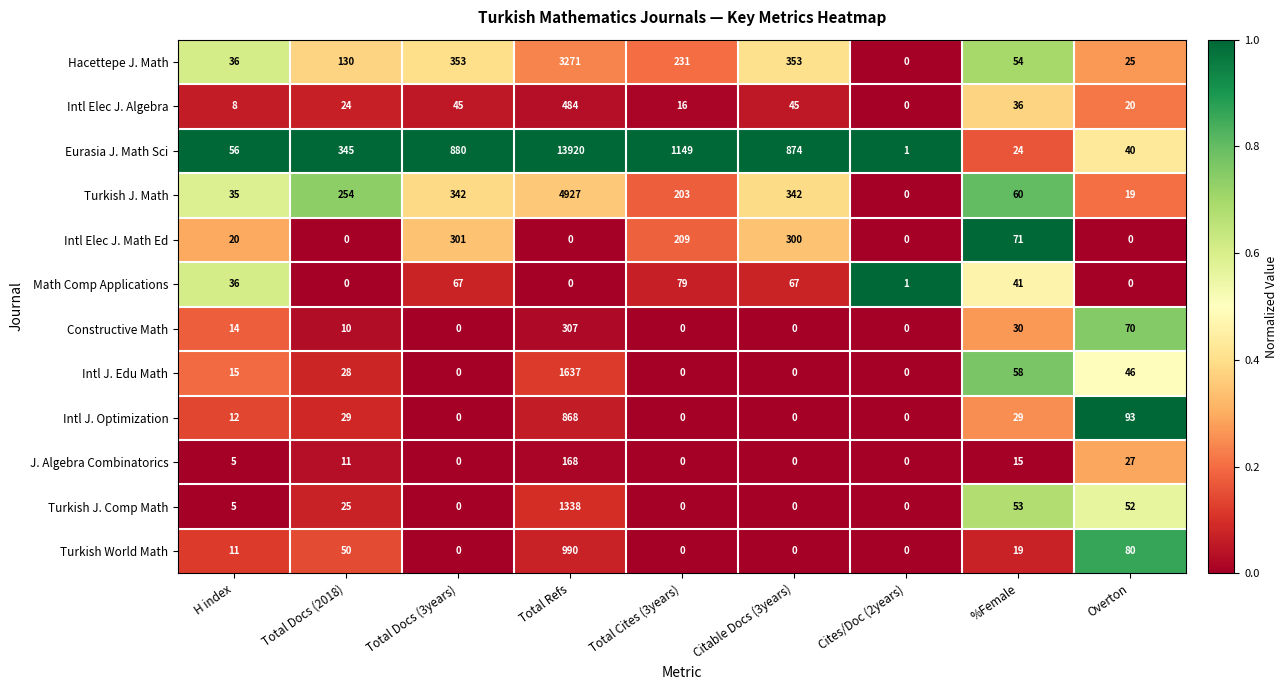

Which category has the highest value in the Hacettepe J. Math series?

Total Refs